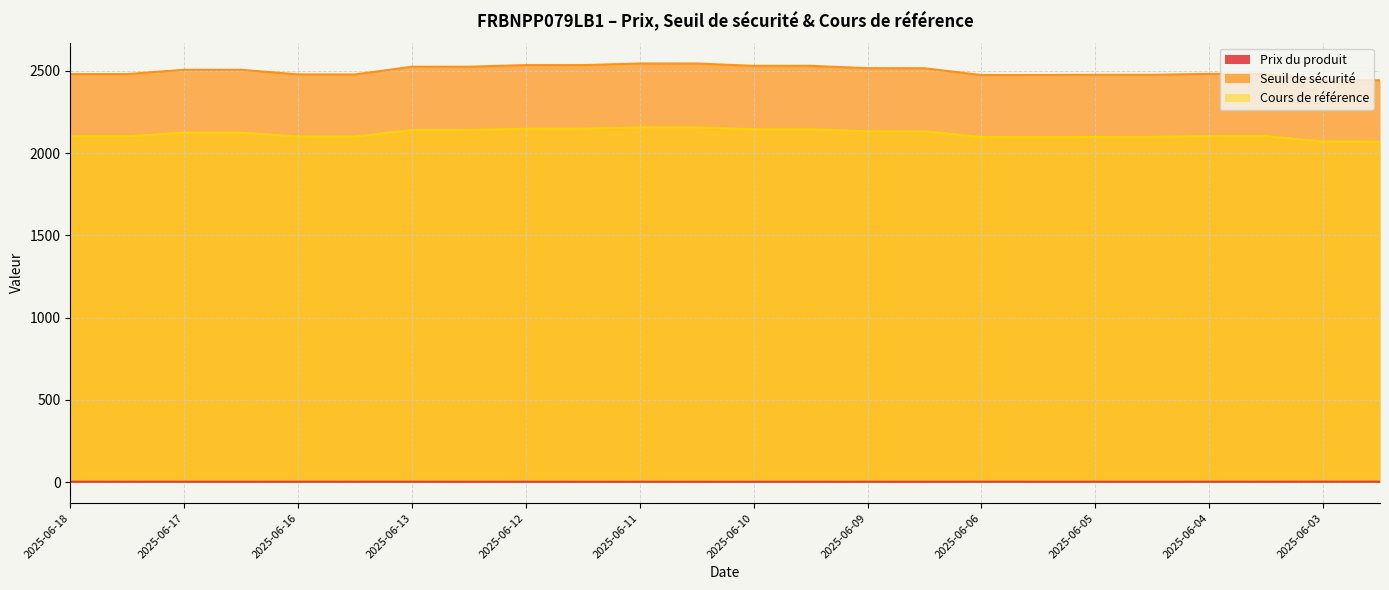

At which category is the sum across all series the highest?

2025-06-11